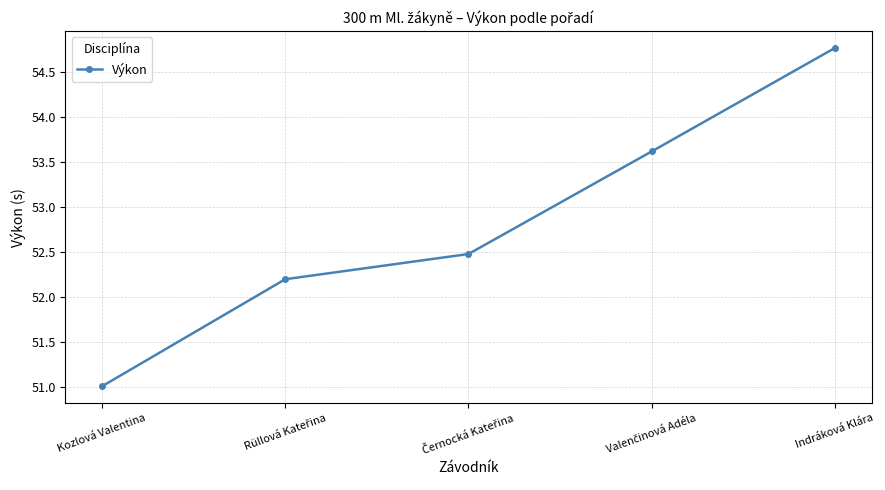

Read the value at Indráková Klára.

54.8